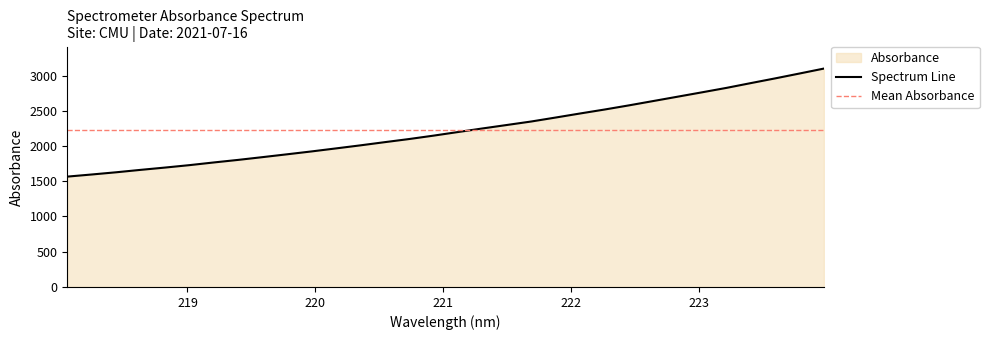

Rank the categories by value from highest to lowest.

223.9802, 223.7895, 223.5987, 223.408, 223.2172, 223.0264, 222.8355, 222.6447, 222.4538, 222.263, 222.0721, 221.8812, 221.6902, 221.4993, 221.3083, 221.1174, 220.9264, 220.7354, 220.5444, 220.3533, 220.1623, 219.9712, 219.7801, 219.589, 219.3979, 219.2067, 219.0156, 218.8244, 218.6332, 218.442, 218.2508, 218.0596